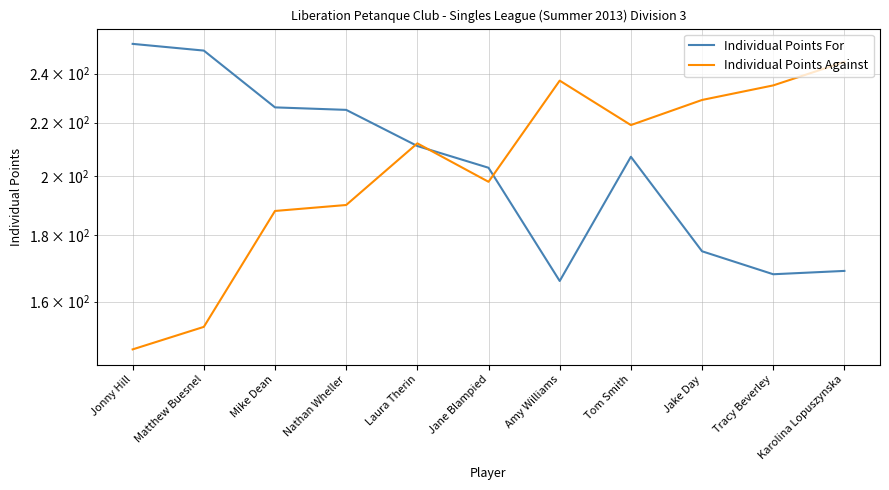

How many data points does each series have?

11